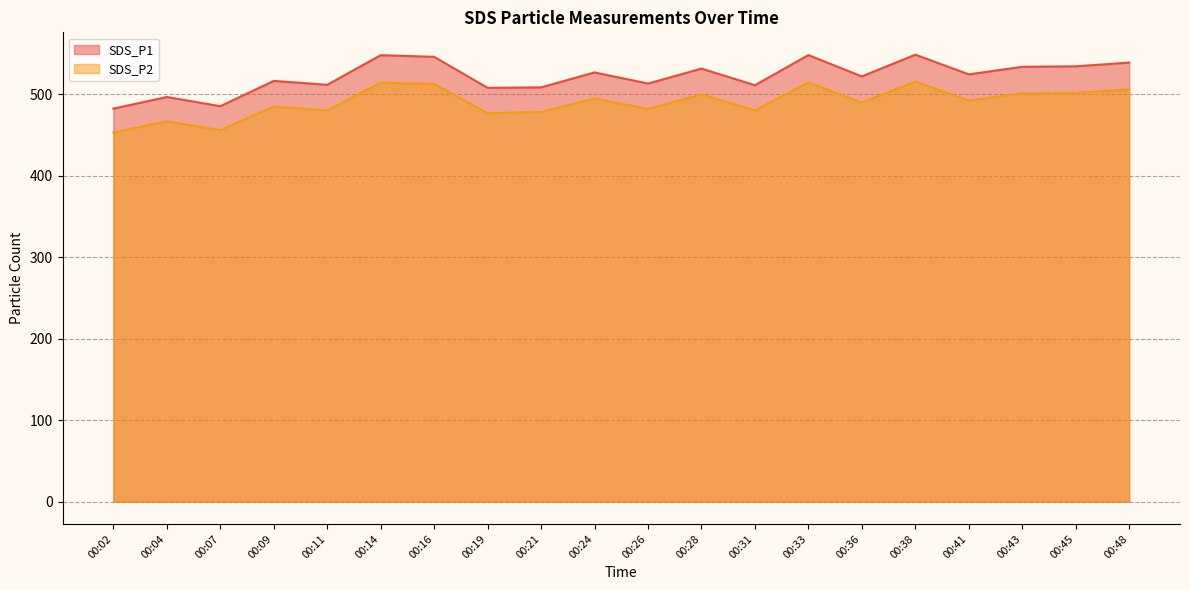

Where does the SDS_P1 series first go above 524?

00:14